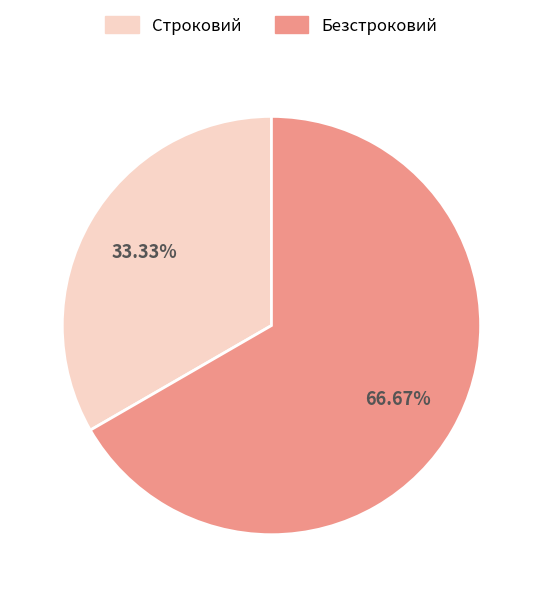

The Строковий slice represents 20% of the pie. True or false?

False